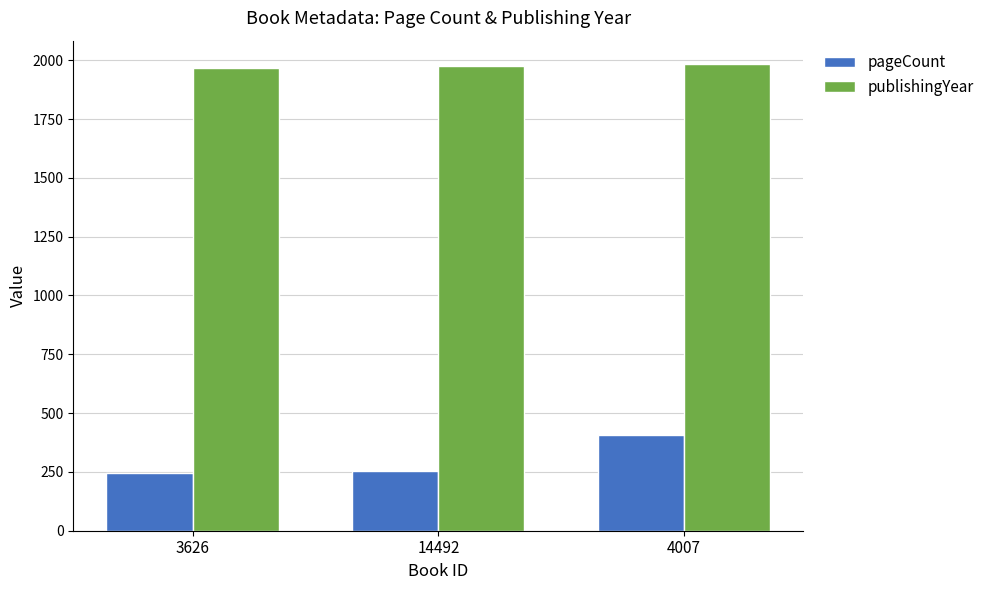

Is the value of pageCount at 14492 greater than the value of publishingYear at 3626?

No